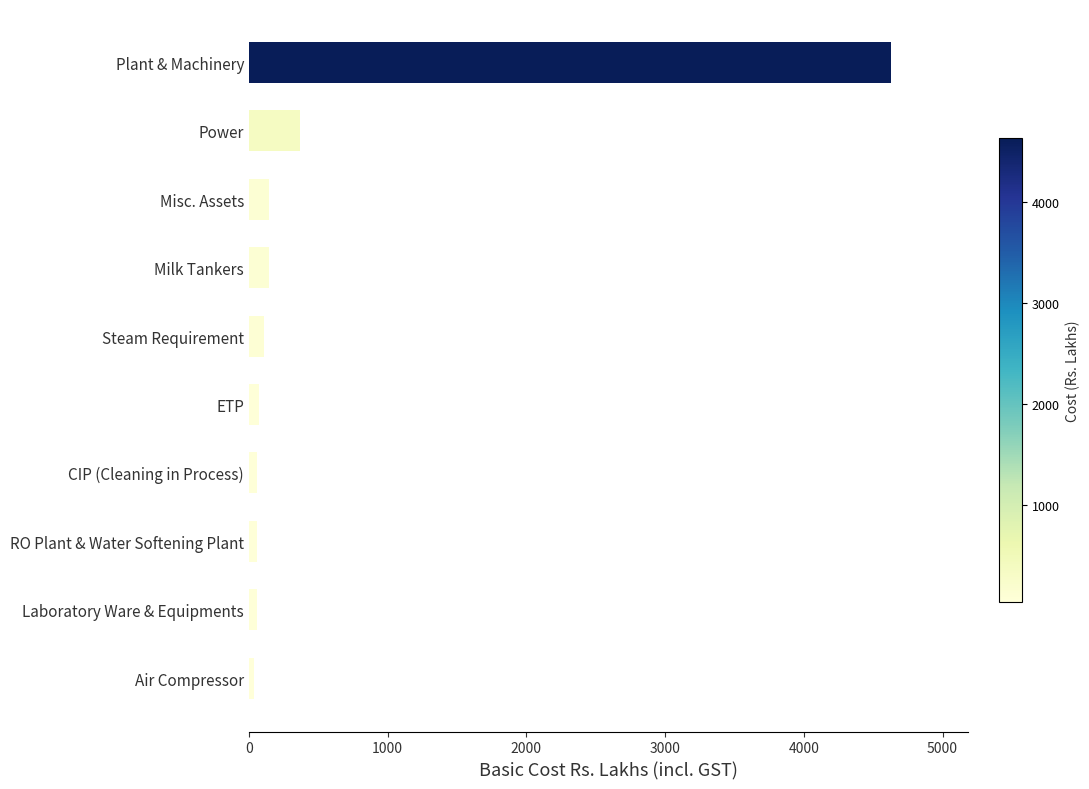

The chart shows a value of 4628.0 at Plant & Machinery. True or false?

True